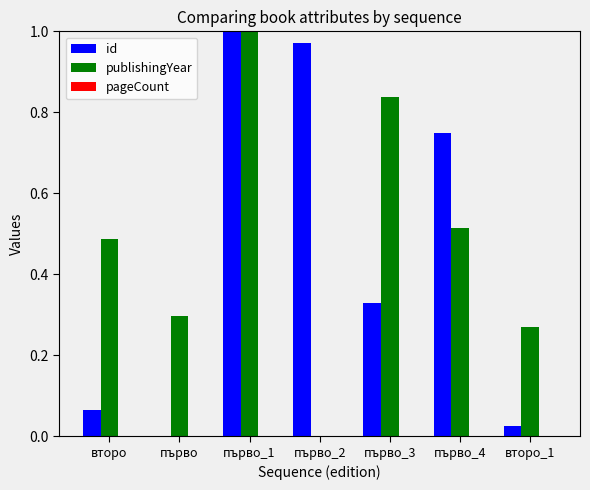

Which series changed the most between първо_4 and второ_1?

id